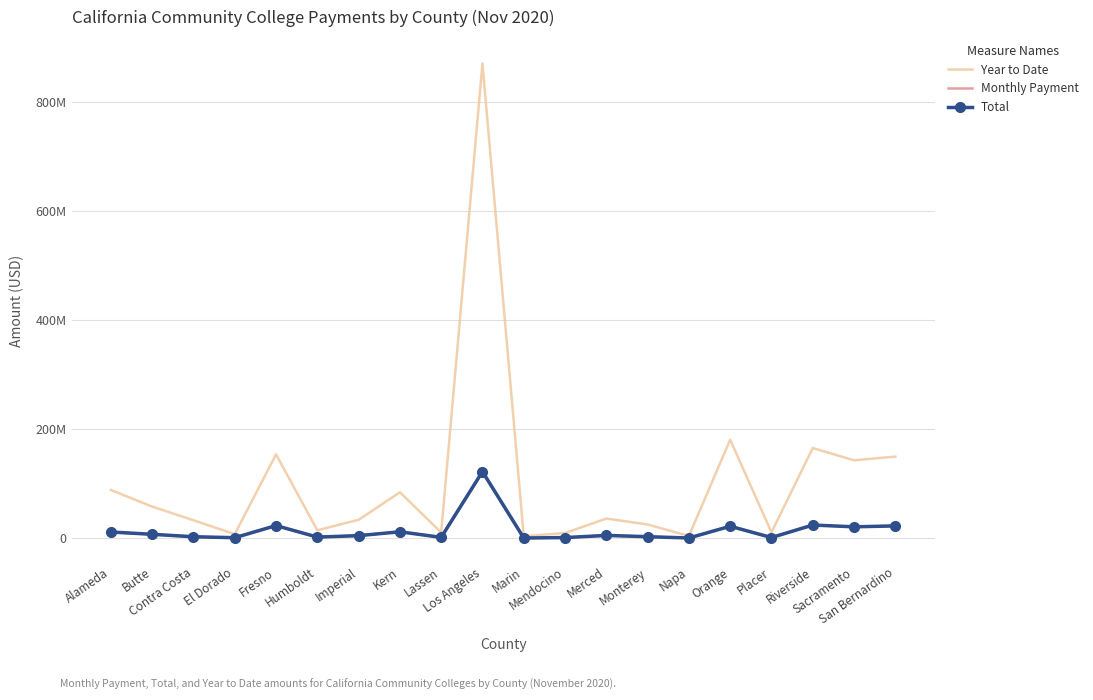

At which label does Monthly Payment reach its minimum?

Napa